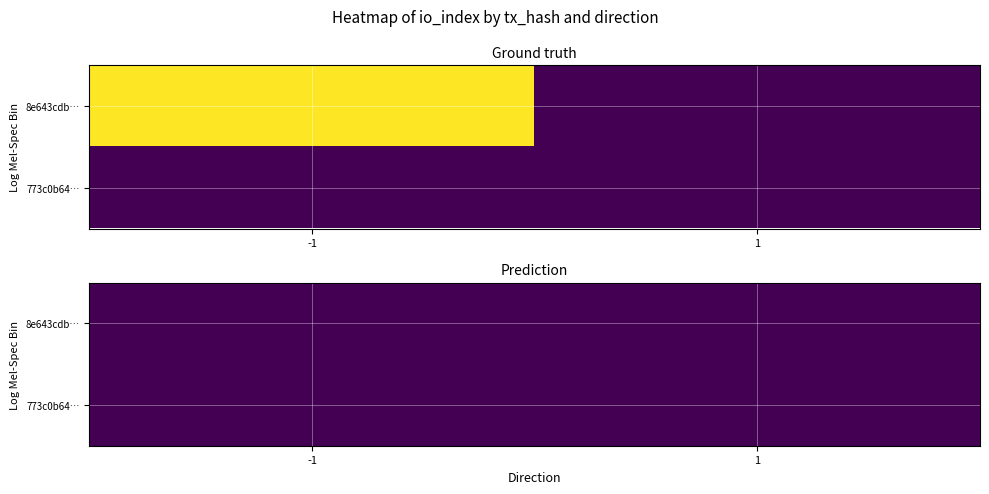

How many 773c0b6463664c9d15156845178a7e91ebf4ffa values are between 0 and 1?

2